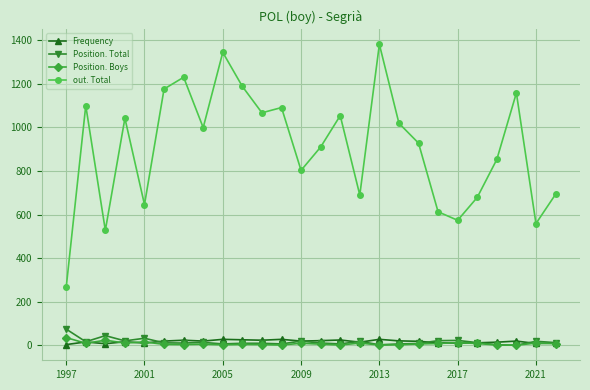

True or false: out. Total has more than 0 interior local peaks.

True